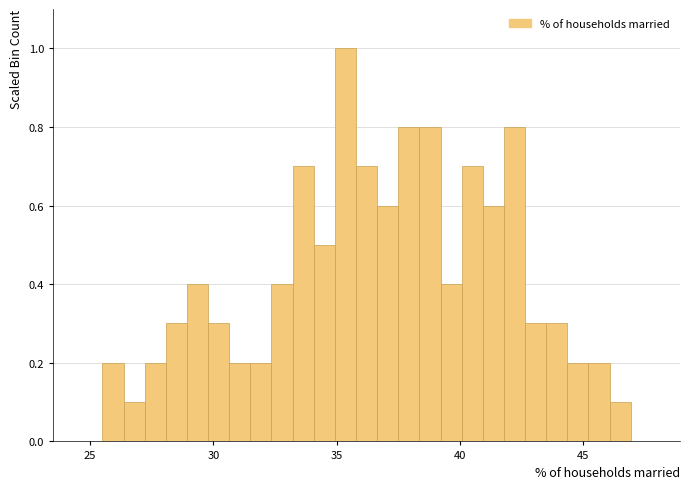

Around what value on the x-axis is the tallest bar? Give the approximate position of its centre, as read against the axis.

35.5